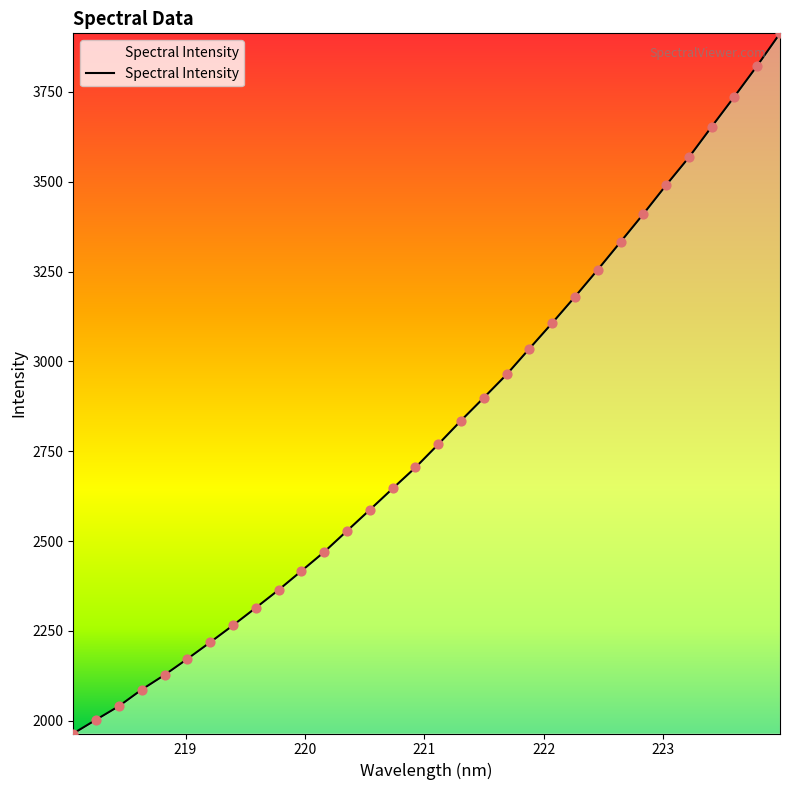

What is the greatest value displayed?

3913.1